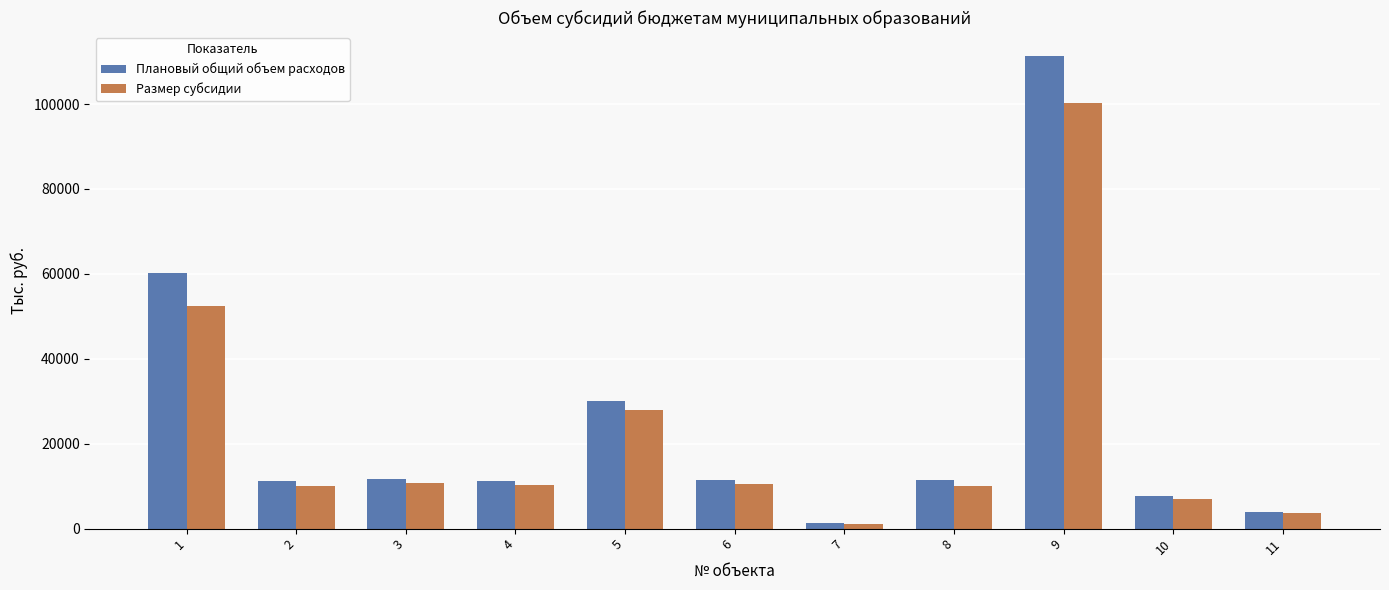

At which label does Плановый общий объем расходов reach its minimum?

7